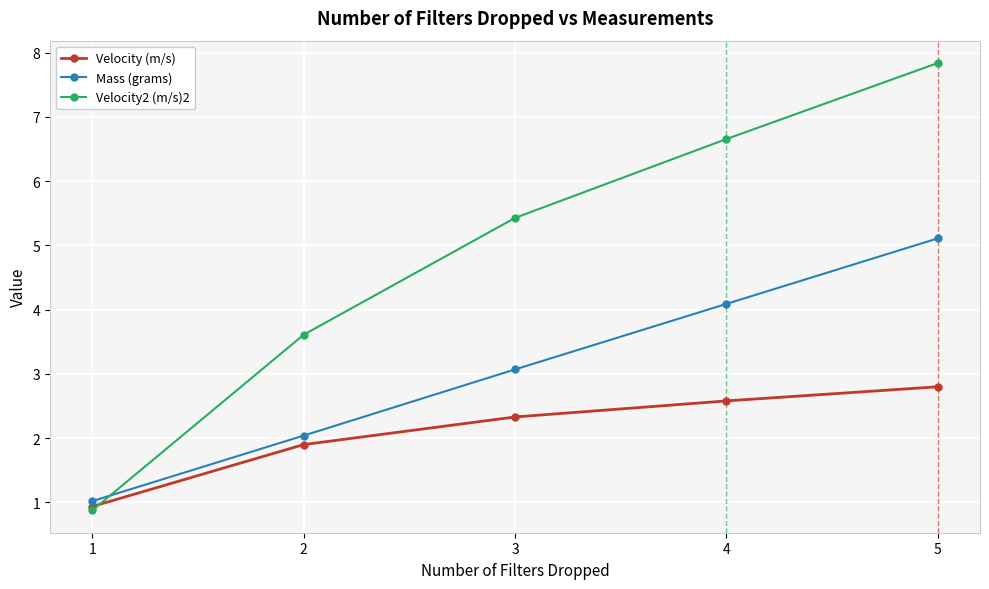

What is the difference between the maximum and minimum values in the Mass (grams) series?

4.1